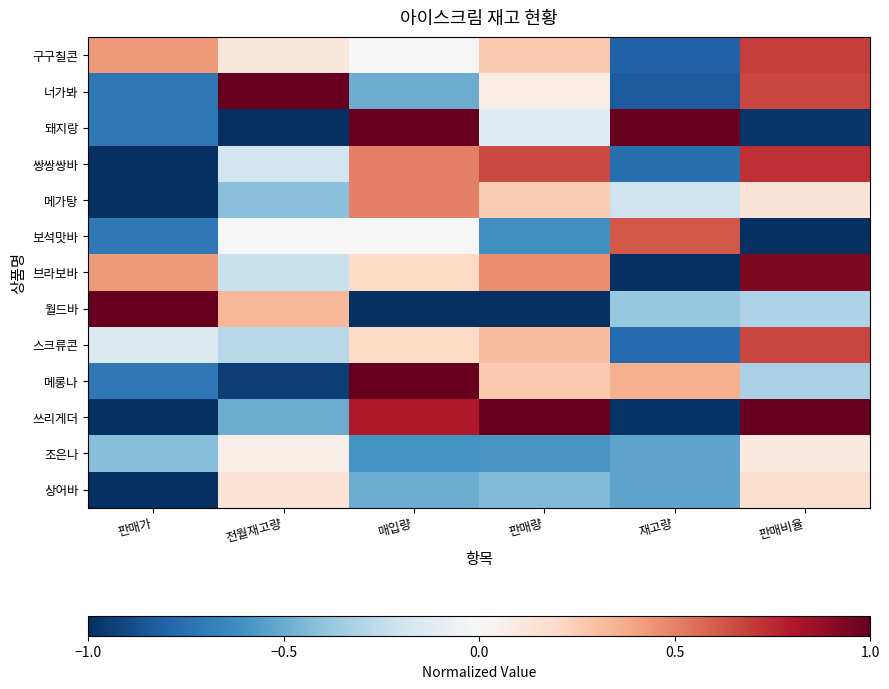

Reading left to right, transcribe all the data shown in this chart.

구구칠콘: 판매가=0.4	전월재고량=0.1	매입량=0.0	판매량=0.3	재고량=-0.8	판매비율=0.7
너가봐: 판매가=-0.7	전월재고량=1.0	매입량=-0.5	판매량=0.1	재고량=-0.8	판매비율=0.7
돼지랑: 판매가=-0.7	전월재고량=-1.0	매입량=1.0	판매량=-0.1	재고량=1.0	판매비율=-1.0
쌍쌍쌍바: 판매가=-1.0	전월재고량=-0.2	매입량=0.5	판매량=0.7	재고량=-0.8	판매비율=0.7
메가탕: 판매가=-1.0	전월재고량=-0.4	매입량=0.5	판매량=0.3	재고량=-0.2	판매비율=0.1
보석맛바: 판매가=-0.7	전월재고량=0.0	매입량=0.0	판매량=-0.6	재고량=0.6	판매비율=-1.0
브라보바: 판매가=0.4	전월재고량=-0.2	매입량=0.2	판매량=0.5	재고량=-1.0	판매비율=0.9
월드바: 판매가=1.0	전월재고량=0.3	매입량=-1.0	판매량=-1.0	재고량=-0.4	판매비율=-0.3
스크류콘: 판매가=-0.1	전월재고량=-0.3	매입량=0.2	판매량=0.3	재고량=-0.8	판매비율=0.7
메롱나: 판매가=-0.7	전월재고량=-0.9	매입량=1.0	판매량=0.3	재고량=0.4	판매비율=-0.3
쓰리게더: 판매가=-1.0	전월재고량=-0.5	매입량=0.8	판매량=1.0	재고량=-1.0	판매비율=1.0
조은나: 판매가=-0.4	전월재고량=0.1	매입량=-0.6	판매량=-0.6	재고량=-0.5	판매비율=0.1
상어바: 판매가=-1.0	전월재고량=0.1	매입량=-0.5	판매량=-0.4	재고량=-0.5	판매비율=0.2